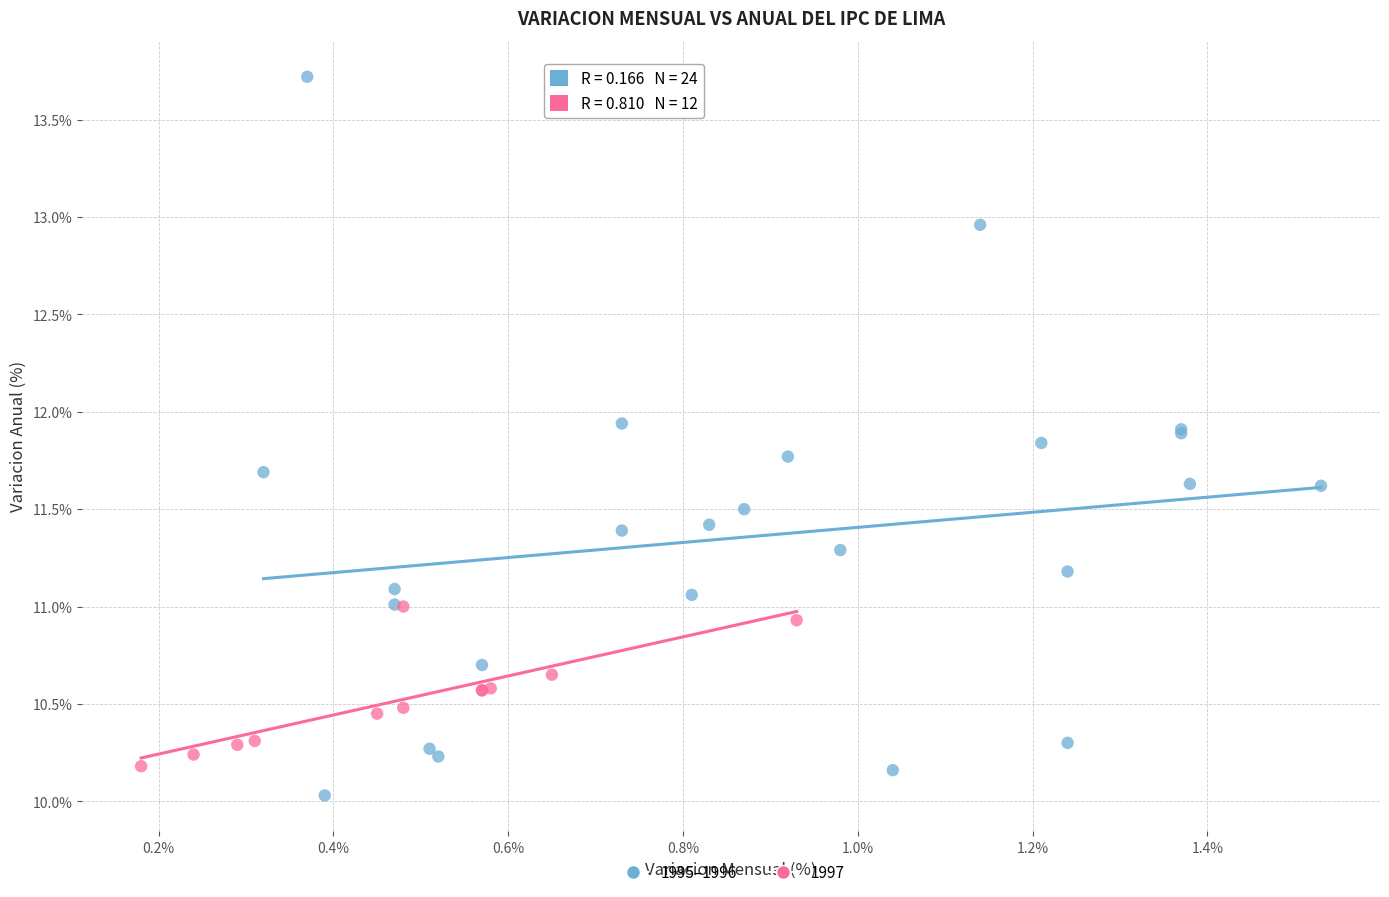

Which series has the largest Y range (max minus min)?

1995–1996